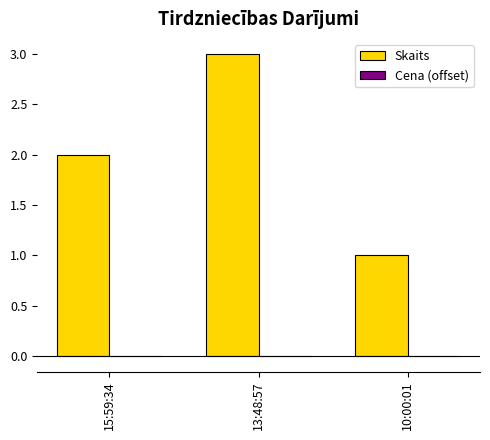

The Skaits series shows 2.0 at 15:59:34. True or false?

True